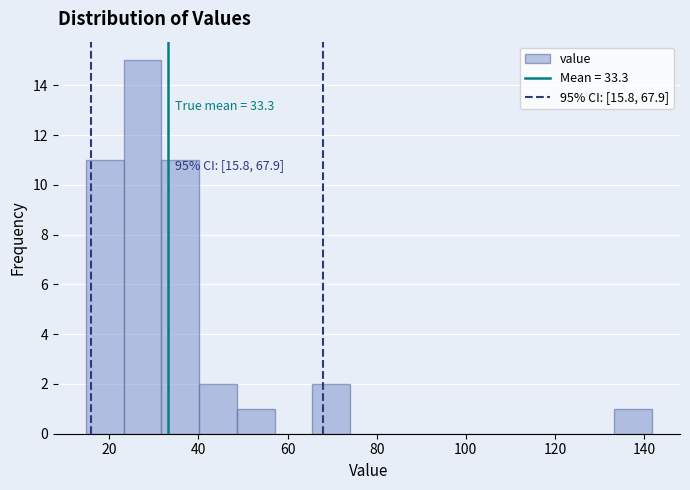

Over which range of the x-axis is the bar tallest?

24 to 32